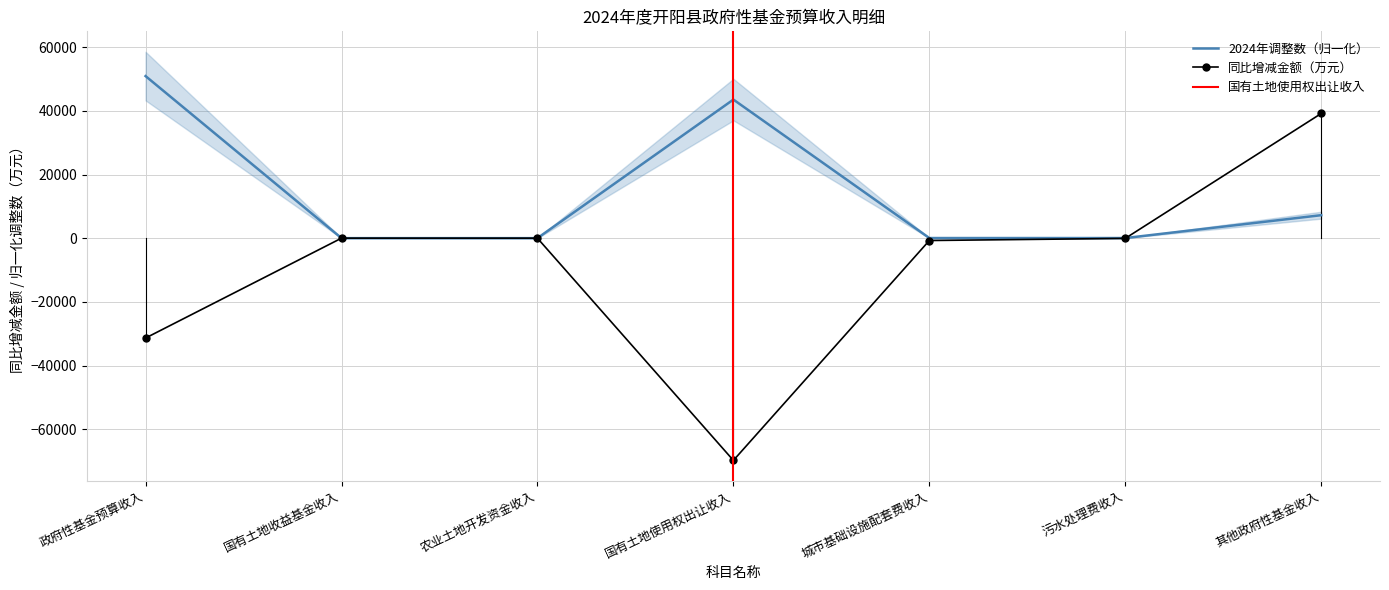

The value of 同比增减金额（万元） at 国有土地使用权出让收入 is -115658.6. True or false?

False